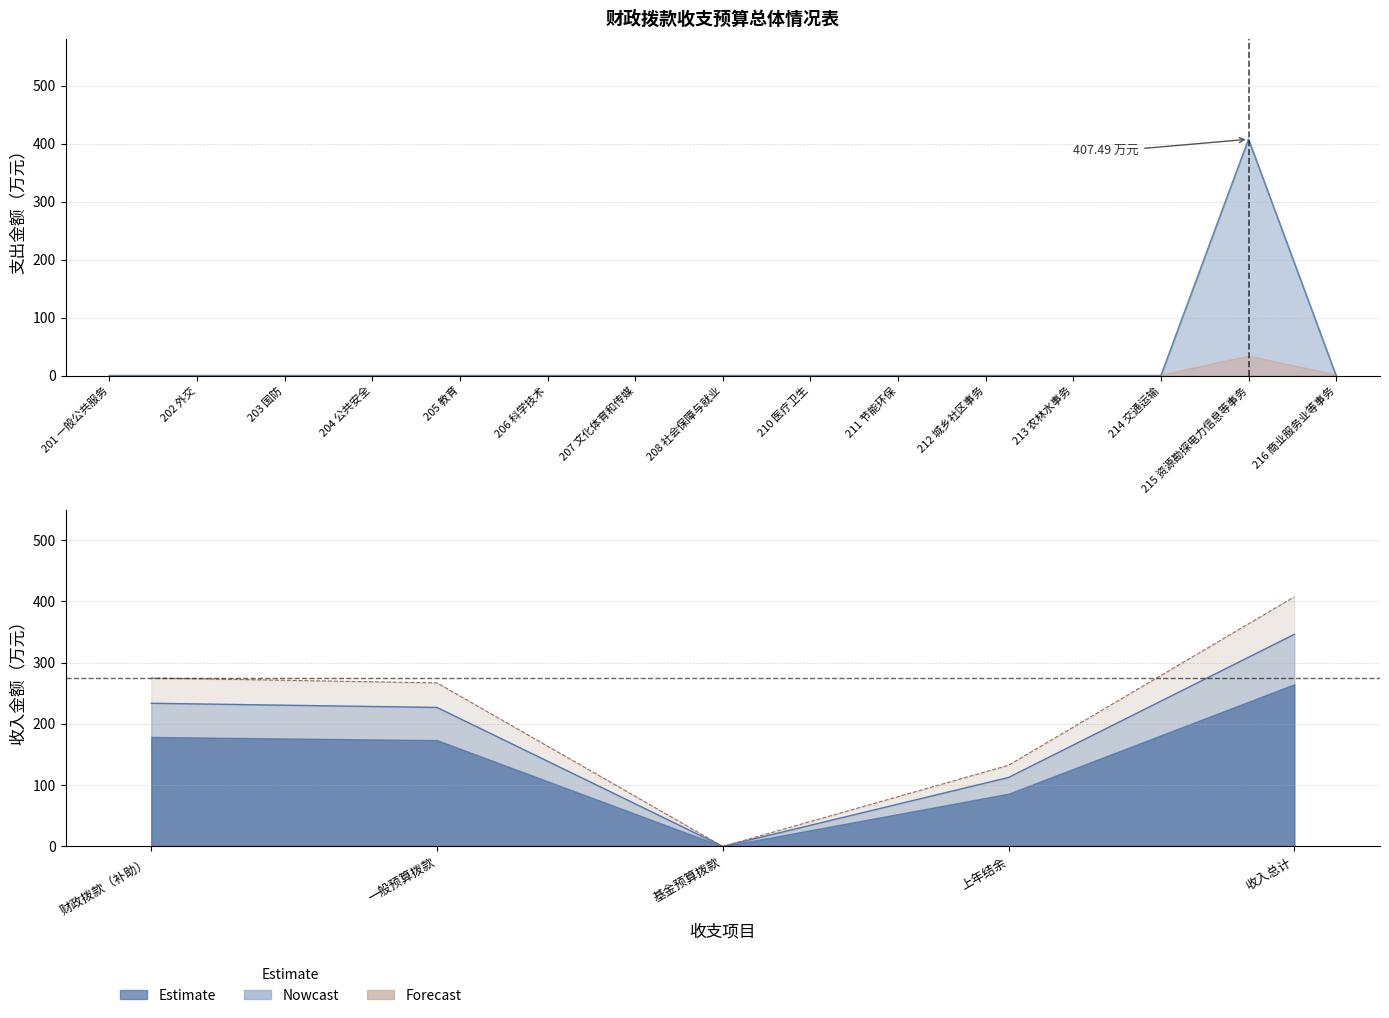

At which label is the value closest to 203?

201 一般公共服务